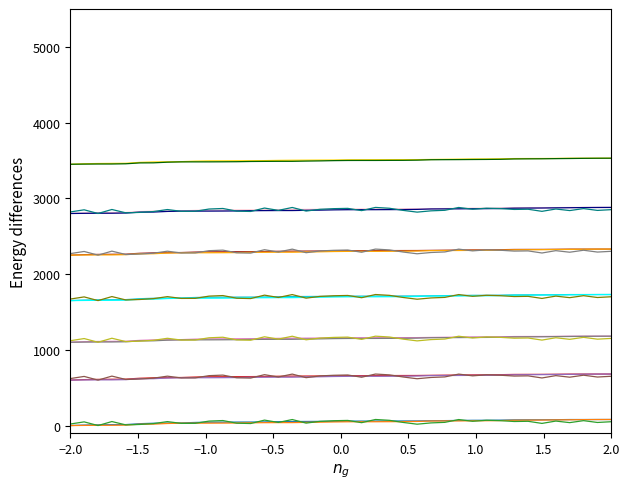

The value of CLEC3B at 25 is 13.9. True or false?

False